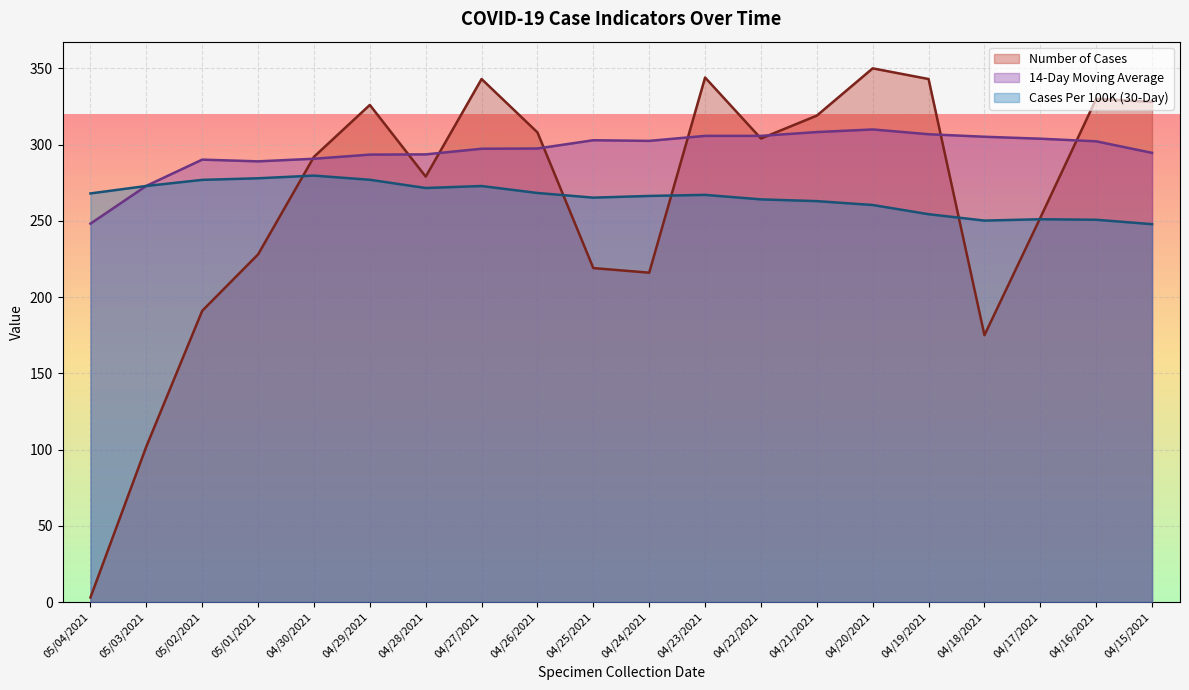

Rank the series at 04/19/2021 from lowest to highest value.

Cases Per 100K (30-Day), 14-Day Moving Average, Number of Cases